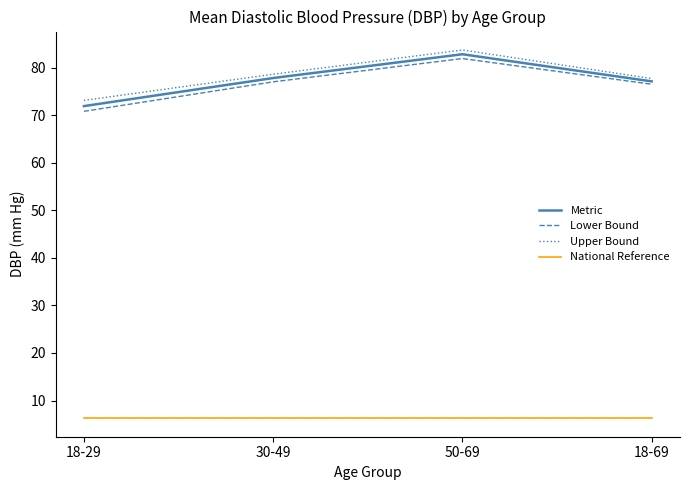

Is the value of National Reference at 18-69 greater than the value of Metric at 18-29?

No